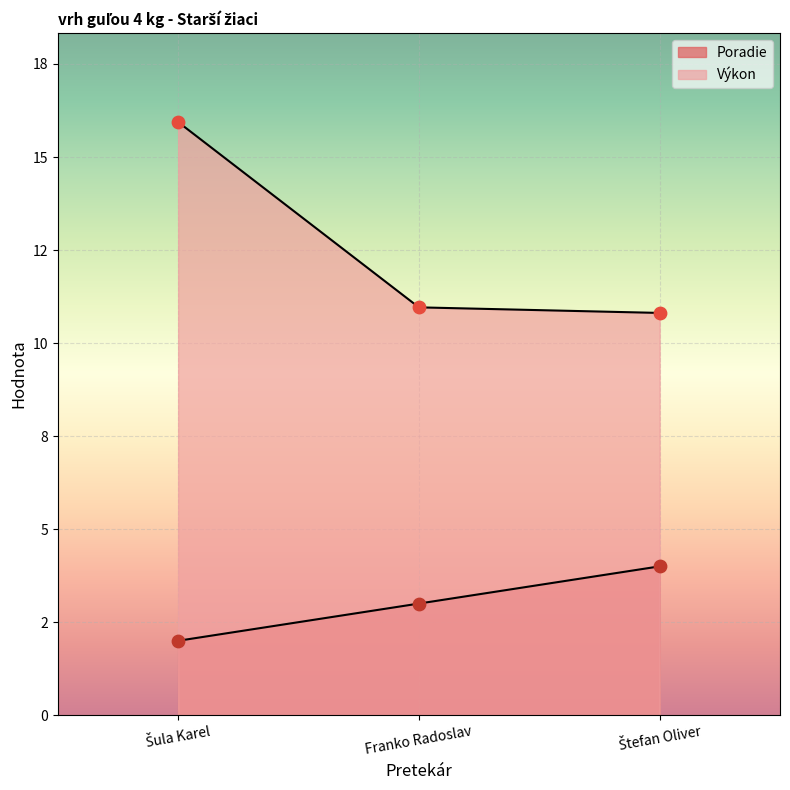

Which series reaches the maximum Y coordinate?

Výkon